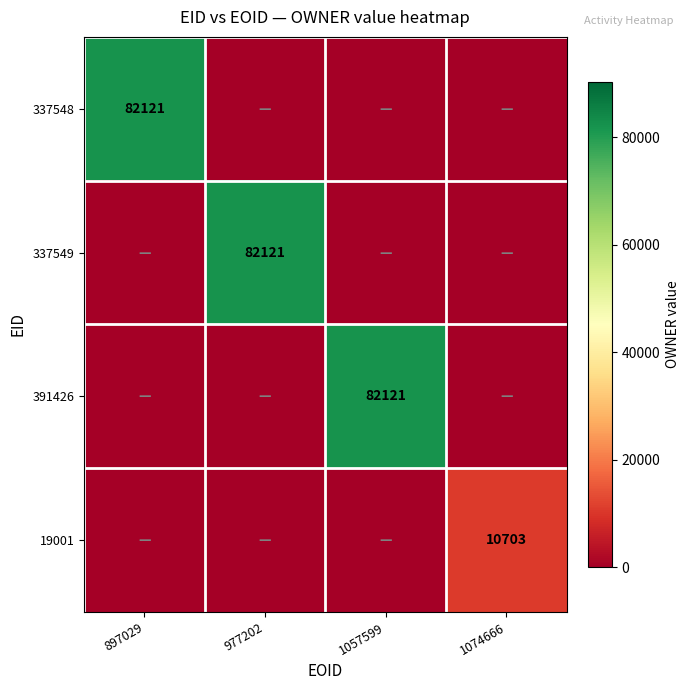

Is it true that 391426 equals 82121 at 1057599?

True